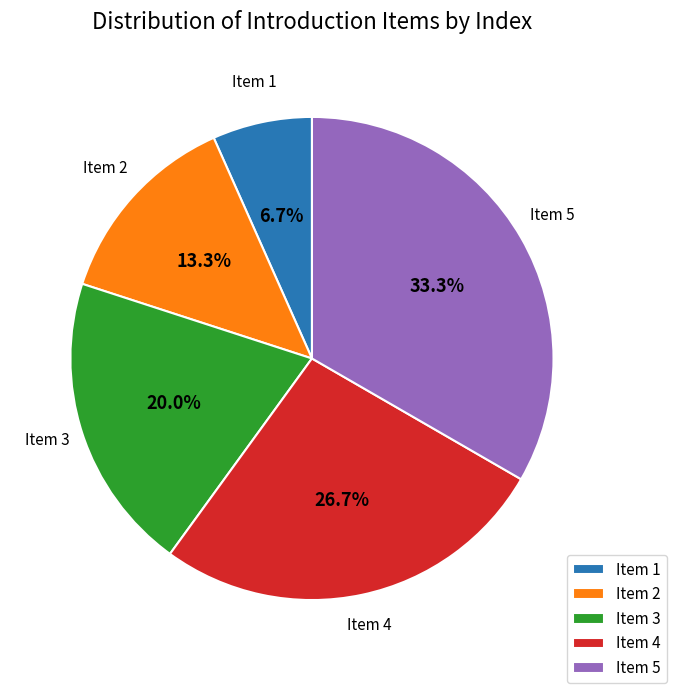

Between Item 2 and Item 3, which is larger?

Item 3